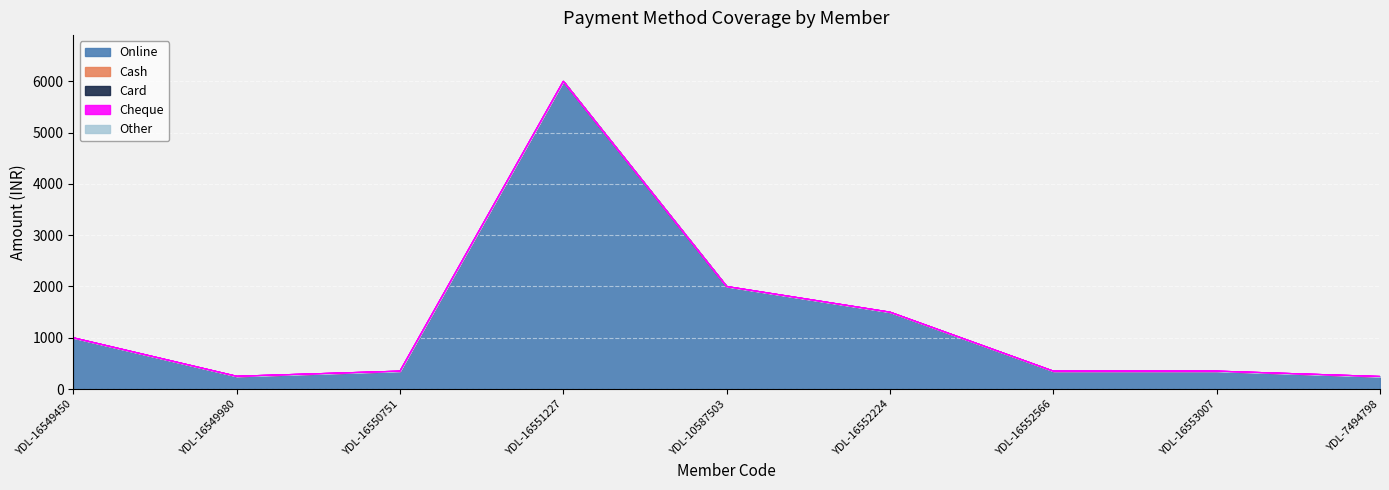

What is the spread (max minus min) of values at YDL-16549980?

250